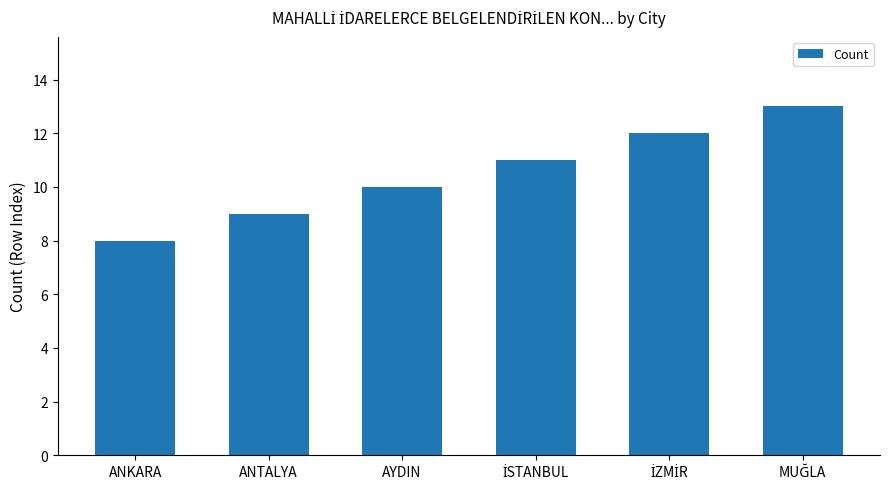

Which label corresponds to the smallest value in the chart?

ANKARA